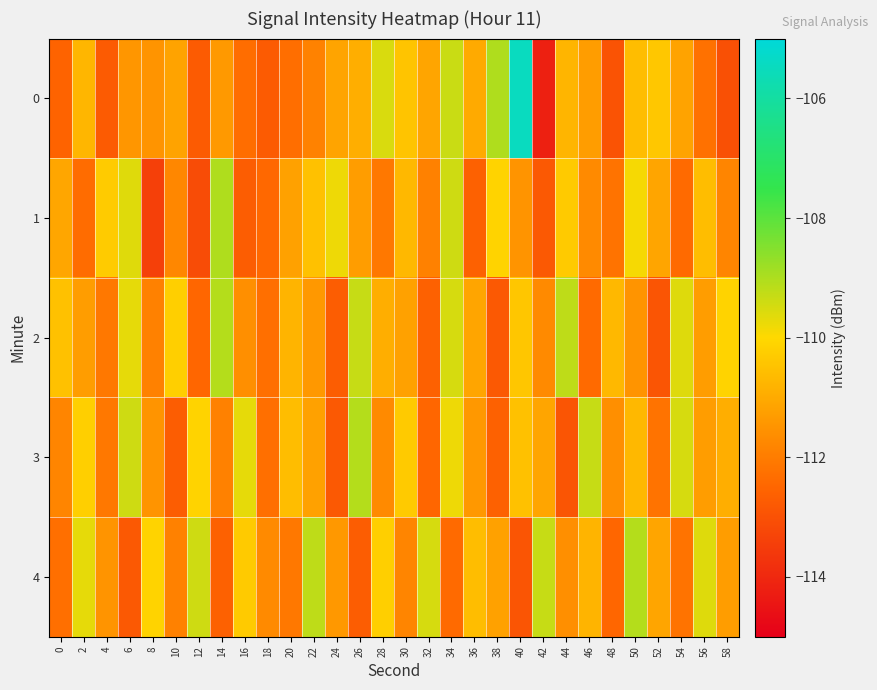

Reading right to left, list all the values displayed in this chart.

0: 58=-113.0	56=-112.3	54=-111.2	52=-110.4	50=-110.6	48=-113.0	46=-111.3	44=-110.8	42=-114.2	40=-105.5	38=-109.0	36=-111.0	34=-109.3	32=-111.1	30=-110.4	28=-109.5	26=-110.9	24=-111.1	22=-111.9	20=-112.3	18=-112.8	16=-112.3	14=-111.4	12=-112.8	10=-111.2	8=-111.5	6=-111.4	4=-112.7	2=-110.7	0=-112.5
1: 58=-111.8	56=-110.6	54=-112.4	52=-111.1	50=-109.9	48=-112.2	46=-111.7	44=-110.3	42=-112.8	40=-111.5	38=-110.1	36=-112.6	34=-109.4	32=-111.9	30=-110.7	28=-112.1	26=-111.3	24=-109.8	22=-110.5	20=-111.2	18=-112.5	16=-112.7	14=-109.0	12=-113.1	10=-111.8	8=-113.4	6=-109.6	4=-110.3	2=-112.3	0=-111.1
2: 58=-110.1	56=-111.3	54=-109.6	52=-112.9	50=-111.5	48=-110.7	46=-112.4	44=-109.2	42=-111.7	40=-110.4	38=-112.8	36=-111.1	34=-109.5	32=-112.6	30=-111.2	28=-110.9	26=-109.3	24=-112.7	22=-111.4	20=-110.8	18=-112.3	16=-111.6	14=-109.1	12=-112.5	10=-110.2	8=-111.9	6=-109.7	4=-112.1	2=-111.3	0=-110.5
3: 58=-110.9	56=-111.3	54=-109.5	52=-112.2	50=-110.7	48=-111.6	46=-109.3	44=-112.9	42=-111.1	40=-110.5	38=-112.6	36=-111.4	34=-109.8	32=-112.5	30=-110.3	28=-111.7	26=-109.1	24=-112.8	22=-111.2	20=-110.6	18=-112.3	16=-109.7	14=-111.9	12=-110.1	10=-112.7	8=-111.5	6=-109.4	4=-112.1	2=-110.2	0=-111.8
4: 58=-111.3	56=-109.6	54=-112.2	52=-111.1	50=-109.1	48=-112.5	46=-110.8	44=-111.6	42=-109.3	40=-112.9	38=-111.2	36=-110.6	34=-112.4	32=-109.5	30=-111.8	28=-110.2	26=-112.7	24=-111.4	22=-109.2	20=-112.1	18=-111.7	16=-110.3	14=-112.6	12=-109.4	10=-111.9	8=-110.1	6=-112.8	4=-111.5	2=-109.7	0=-112.3